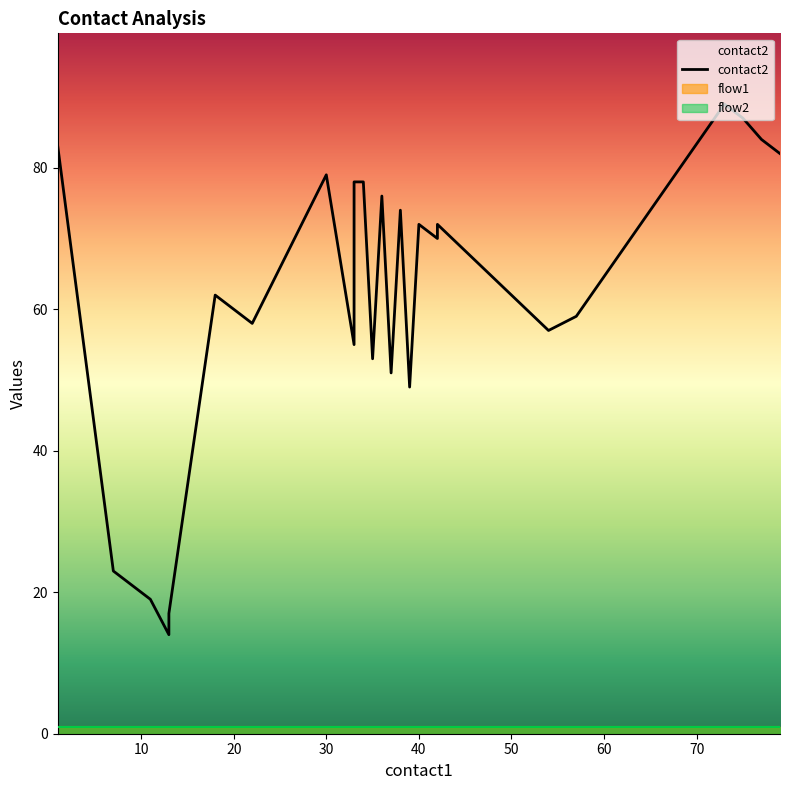

Reading left to right, extract all data points from this chart.

contact2: 1=83	7=23	9=21	11=19	13=14	13=17	18=62	20=60	22=58	30=79	33=55	33=78	34=78	35=53	36=76	37=51	38=74	39=49	40=72	42=70	42=72	54=57	57=59	73=89	75=87	77=84	79=82
flow1: 1=1	7=1	9=1	11=1	13=1	13=1	18=1	20=1	22=1	30=1	33=1	33=1	34=1	35=1	36=1	37=1	38=1	39=1	40=1	42=1	42=1	54=1	57=1	73=1	75=1	77=1	79=1
flow2: 1=1	7=1	9=1	11=1	13=1	13=1	18=1	20=1	22=1	30=1	33=1	33=1	34=1	35=1	36=1	37=1	38=1	39=1	40=1	42=1	42=1	54=1	57=1	73=1	75=1	77=1	79=1